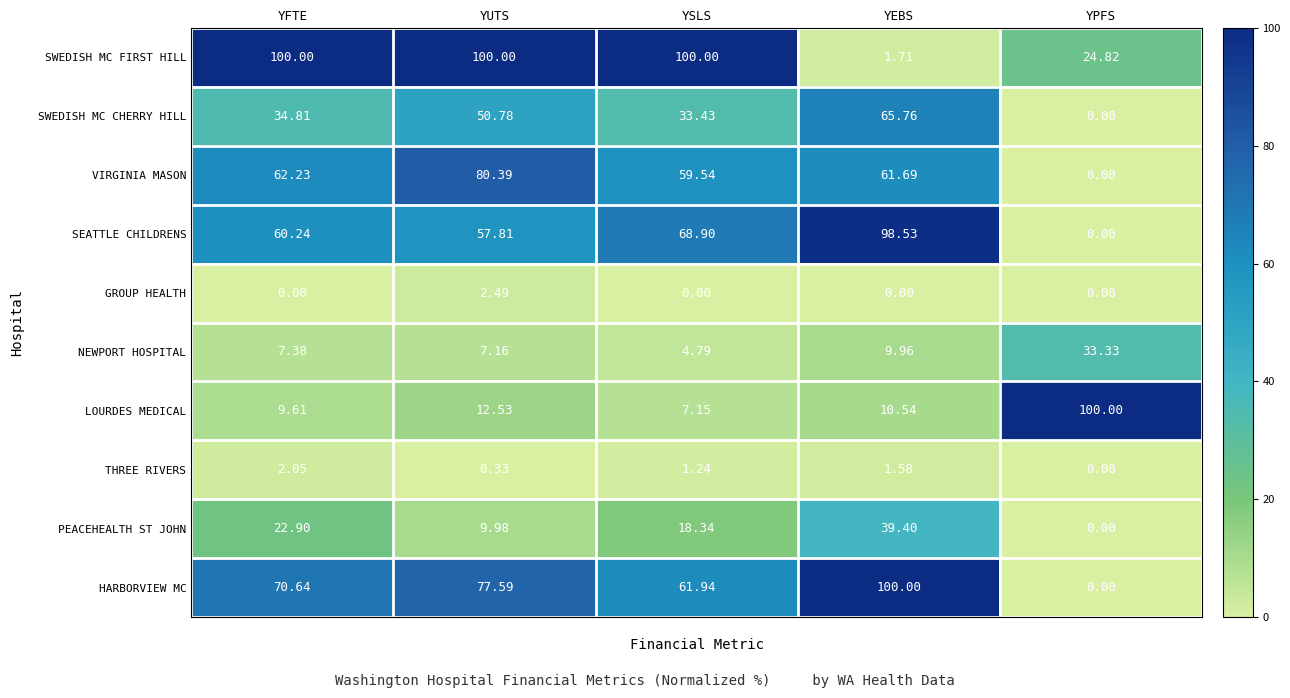

Which series has the widest spread of values?

HARBORVIEW MC